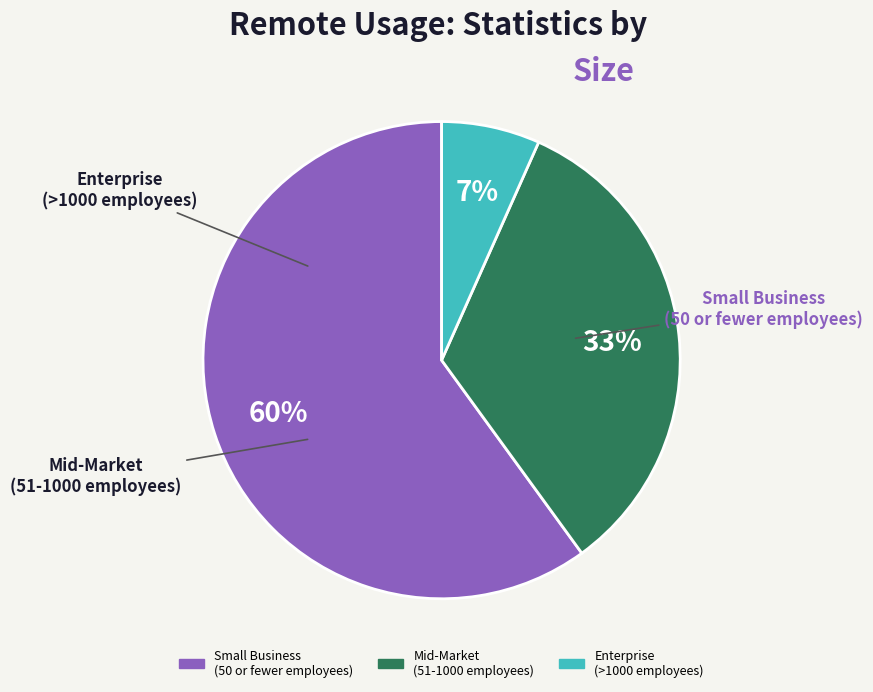

Count the number of slices in the pie.

3